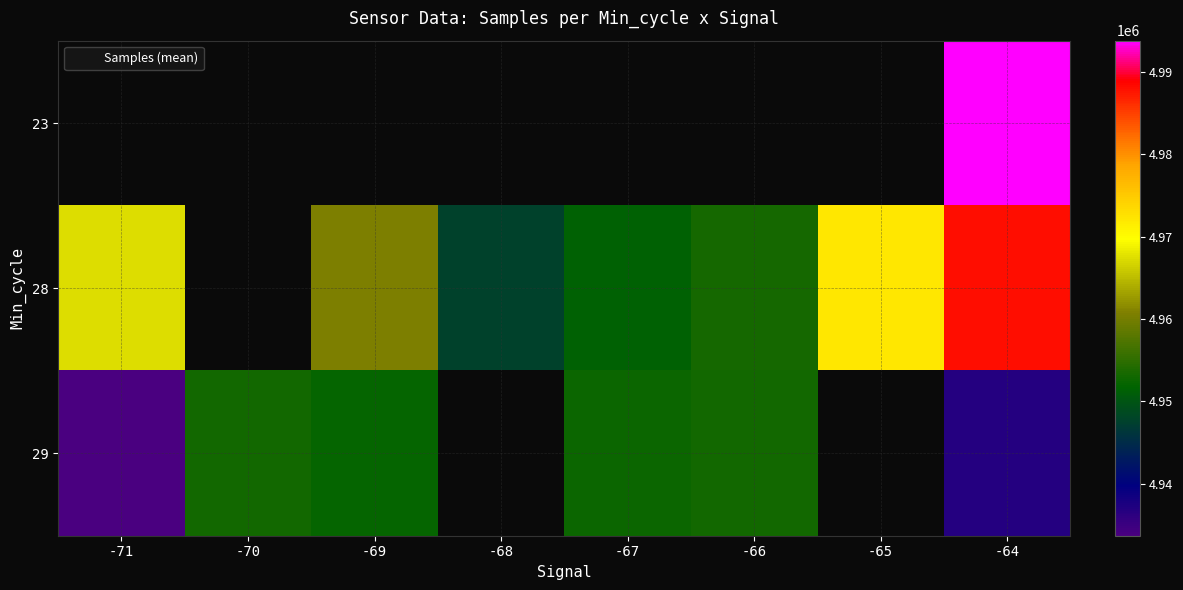

What is the difference between the 28 values at -68 and -69?

12878.0